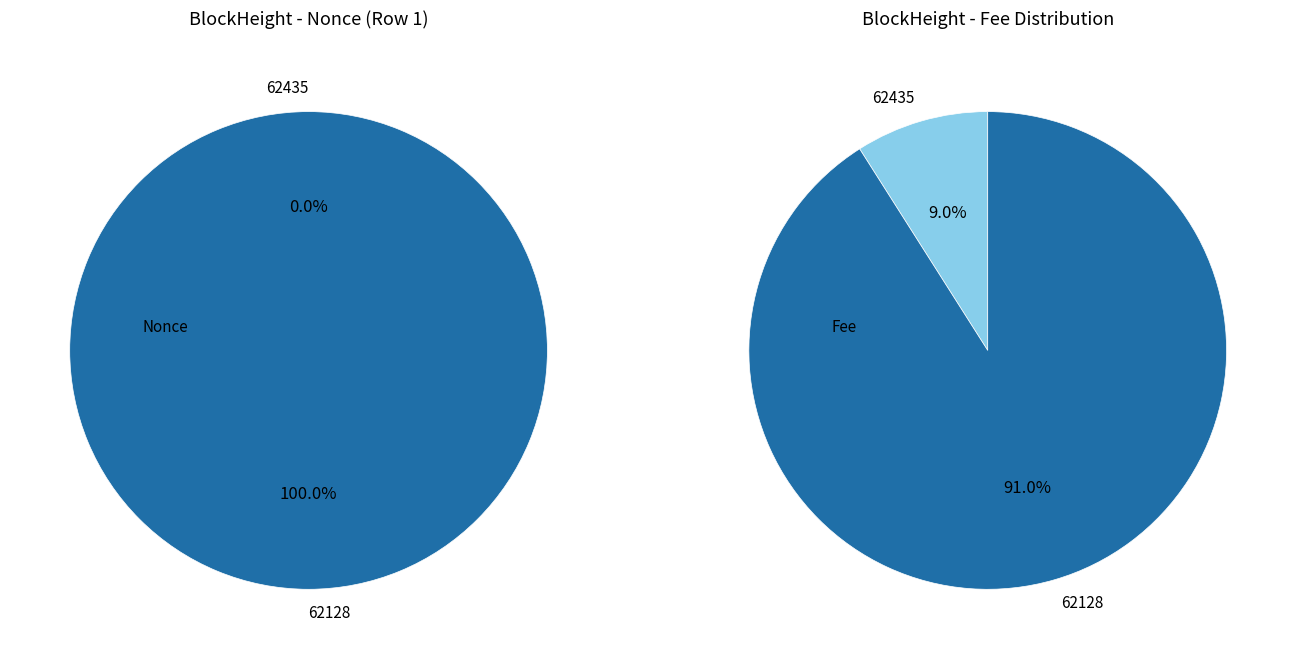

To the nearest percent, what is the difference between the largest and smallest slice percentages?

100%